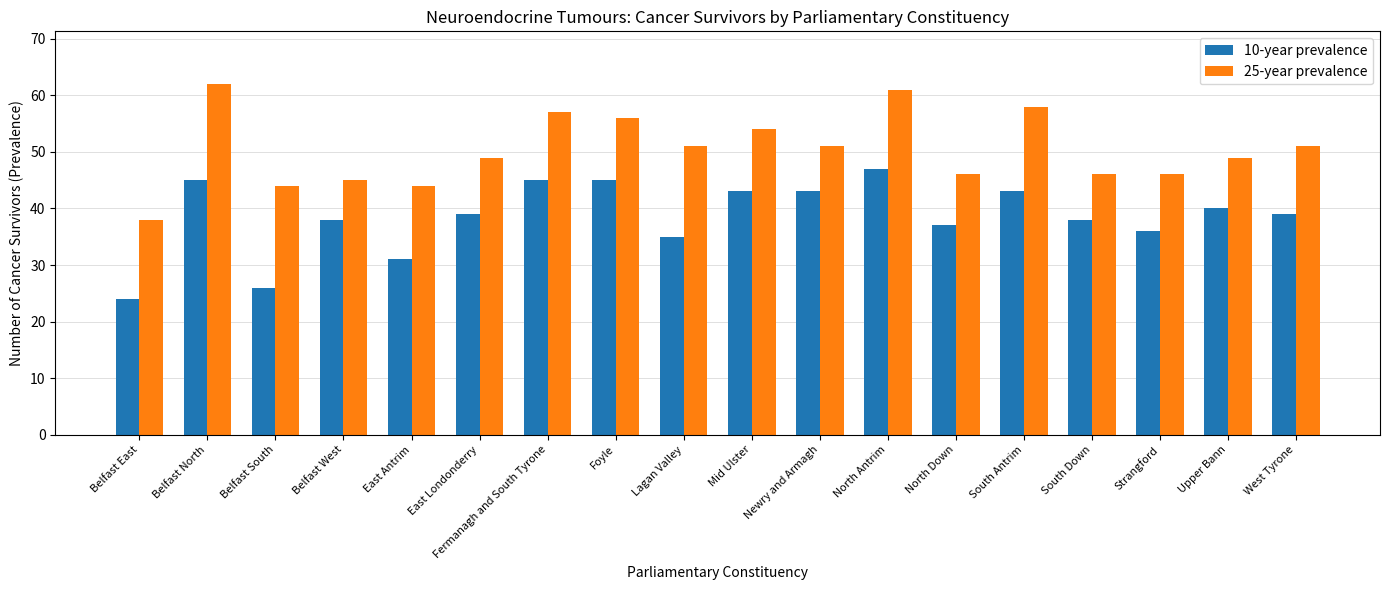

What is the difference between the highest and lowest values at Upper Bann?

9